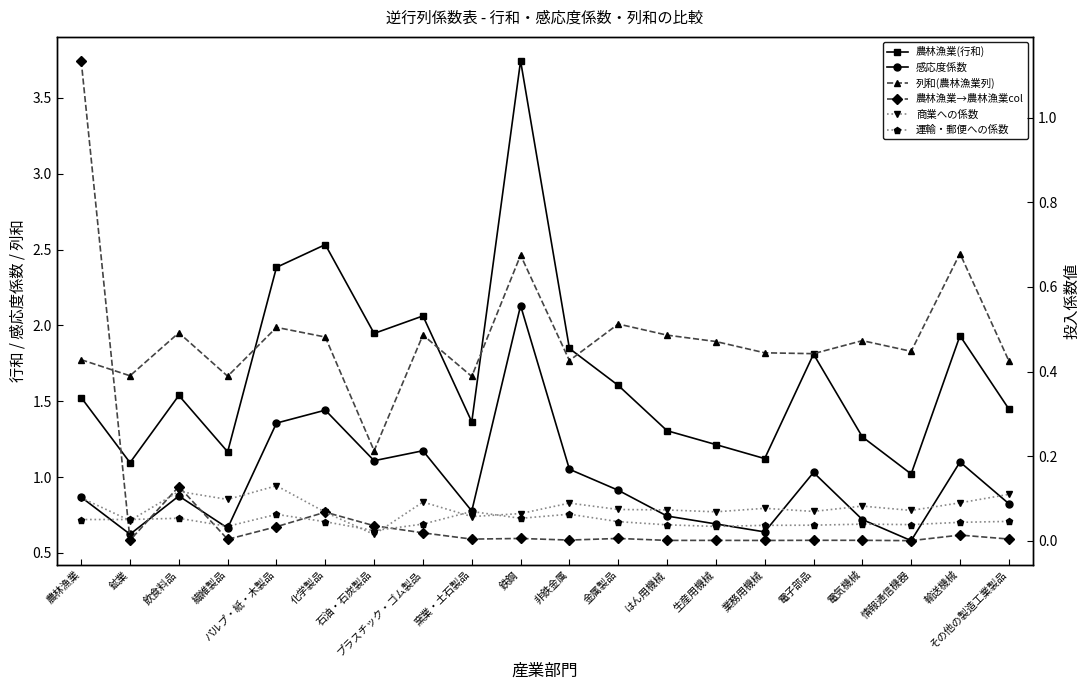

Reading left to right, list all the values displayed in this chart.

農林漁業(行和): 農林漁業=1.5	鉱業=1.1	飲食料品=1.5	繊維製品=1.2	パルプ・紙・木製品=2.4	化学製品=2.5	石油・石炭製品=1.9	プラスチック・ゴム製品=2.1	窯業・土石製品=1.4	鉄鋼=3.7	非鉄金属=1.8	金属製品=1.6	はん用機械=1.3	生産用機械=1.2	業務用機械=1.1	電子部品=1.8	電気機械=1.3	情報通信機器=1.0	輸送機械=1.9	その他の製造工業製品=1.4
感応度係数: 農林漁業=0.9	鉱業=0.6	飲食料品=0.9	繊維製品=0.7	パルプ・紙・木製品=1.4	化学製品=1.4	石油・石炭製品=1.1	プラスチック・ゴム製品=1.2	窯業・土石製品=0.8	鉄鋼=2.1	非鉄金属=1.1	金属製品=0.9	はん用機械=0.7	生産用機械=0.7	業務用機械=0.6	電子部品=1.0	電気機械=0.7	情報通信機器=0.6	輸送機械=1.1	その他の製造工業製品=0.8
列和(農林漁業列): 農林漁業=1.8	鉱業=1.7	飲食料品=2.0	繊維製品=1.7	パルプ・紙・木製品=2.0	化学製品=1.9	石油・石炭製品=1.2	プラスチック・ゴム製品=1.9	窯業・土石製品=1.7	鉄鋼=2.5	非鉄金属=1.8	金属製品=2.0	はん用機械=1.9	生産用機械=1.9	業務用機械=1.8	電子部品=1.8	電気機械=1.9	情報通信機器=1.8	輸送機械=2.5	その他の製造工業製品=1.8
農林漁業→農林漁業col: 農林漁業=1.1	鉱業=0.0	飲食料品=0.1	繊維製品=0.0	パルプ・紙・木製品=0.0	化学製品=0.1	石油・石炭製品=0.0	プラスチック・ゴム製品=0.0	窯業・土石製品=0.0	鉄鋼=0.0	非鉄金属=0.0	金属製品=0.0	はん用機械=0.0	生産用機械=0.0	業務用機械=0.0	電子部品=0.0	電気機械=0.0	情報通信機器=0.0	輸送機械=0.0	その他の製造工業製品=0.0
商業への係数: 農林漁業=0.1	鉱業=0.0	飲食料品=0.1	繊維製品=0.1	パルプ・紙・木製品=0.1	化学製品=0.1	石油・石炭製品=0.0	プラスチック・ゴム製品=0.1	窯業・土石製品=0.1	鉄鋼=0.1	非鉄金属=0.1	金属製品=0.1	はん用機械=0.1	生産用機械=0.1	業務用機械=0.1	電子部品=0.1	電気機械=0.1	情報通信機器=0.1	輸送機械=0.1	その他の製造工業製品=0.1
運輸・郵便への係数: 農林漁業=0.1	鉱業=0.1	飲食料品=0.1	繊維製品=0.0	パルプ・紙・木製品=0.1	化学製品=0.0	石油・石炭製品=0.0	プラスチック・ゴム製品=0.0	窯業・土石製品=0.1	鉄鋼=0.1	非鉄金属=0.1	金属製品=0.0	はん用機械=0.0	生産用機械=0.0	業務用機械=0.0	電子部品=0.0	電気機械=0.0	情報通信機器=0.0	輸送機械=0.0	その他の製造工業製品=0.0